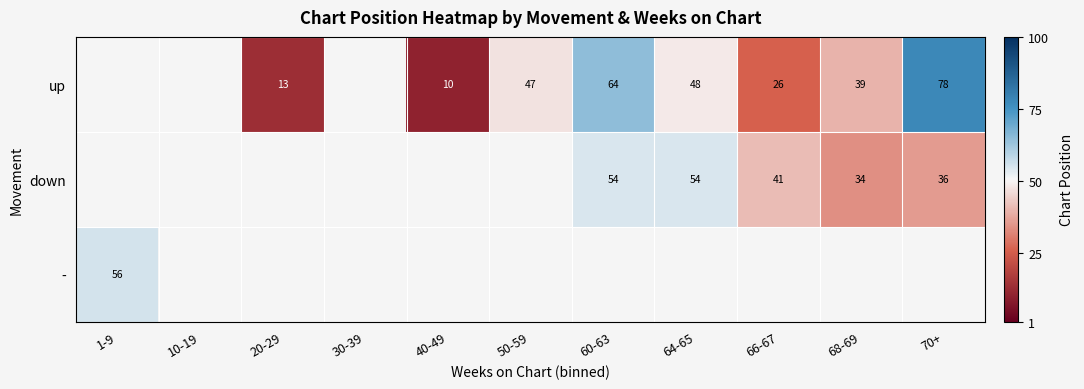

True or false: up has a value of 17.8 at 40-49.

False